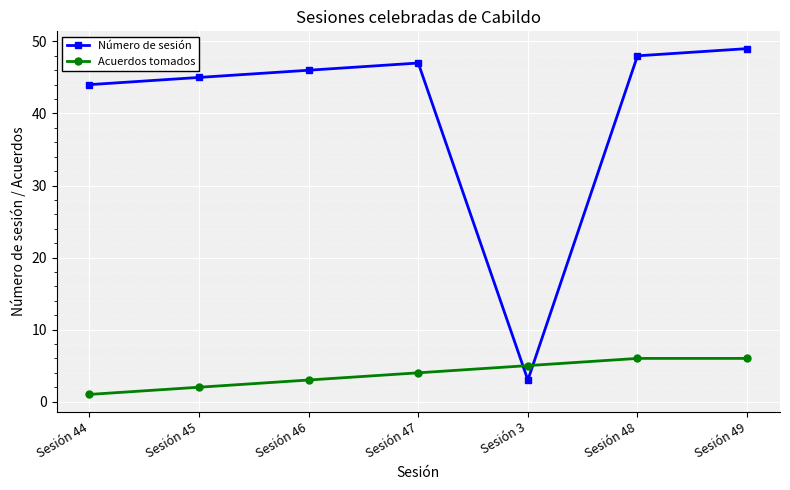

What is the maximum value for Número de sesión?

49